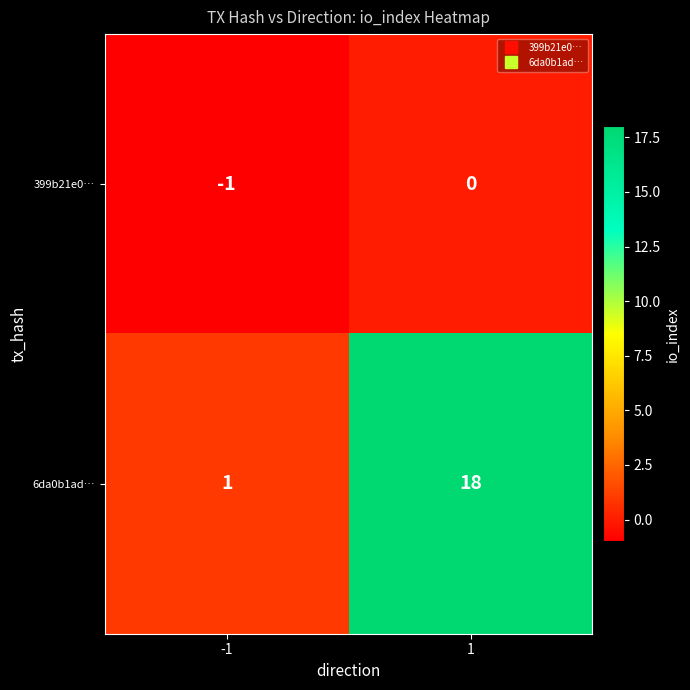

Is it true that 399b21e0… equals 0 at 1?

True